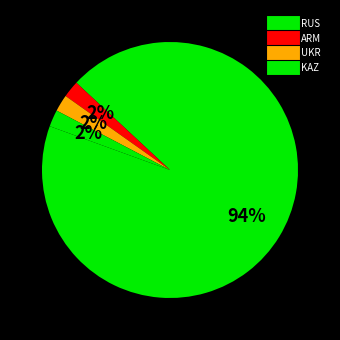

Rank the categories by value from lowest to highest.

KAZ, UKR, RUS, ARM